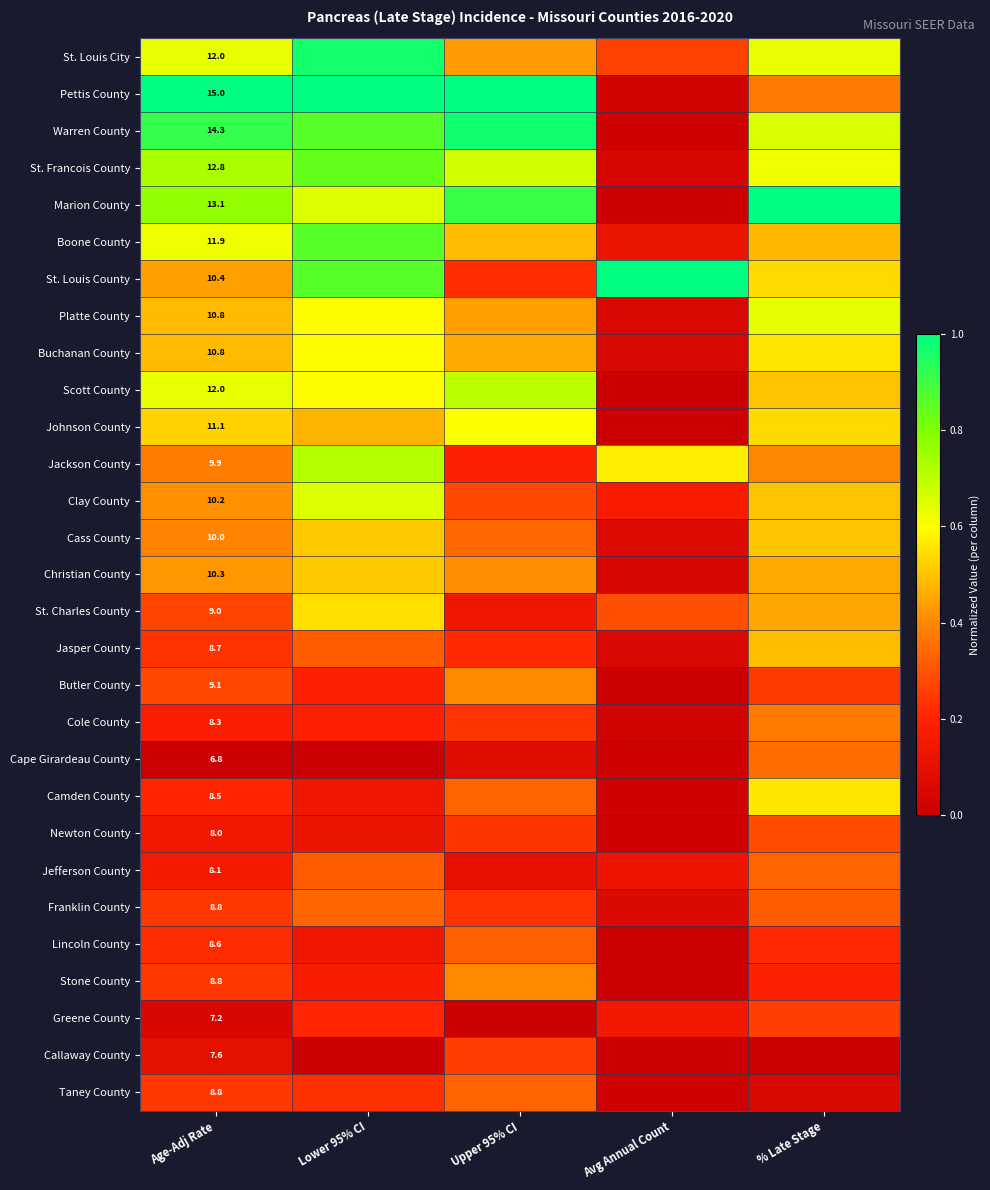

What is the difference between the maximum and minimum values in the Greene County series?

0.3